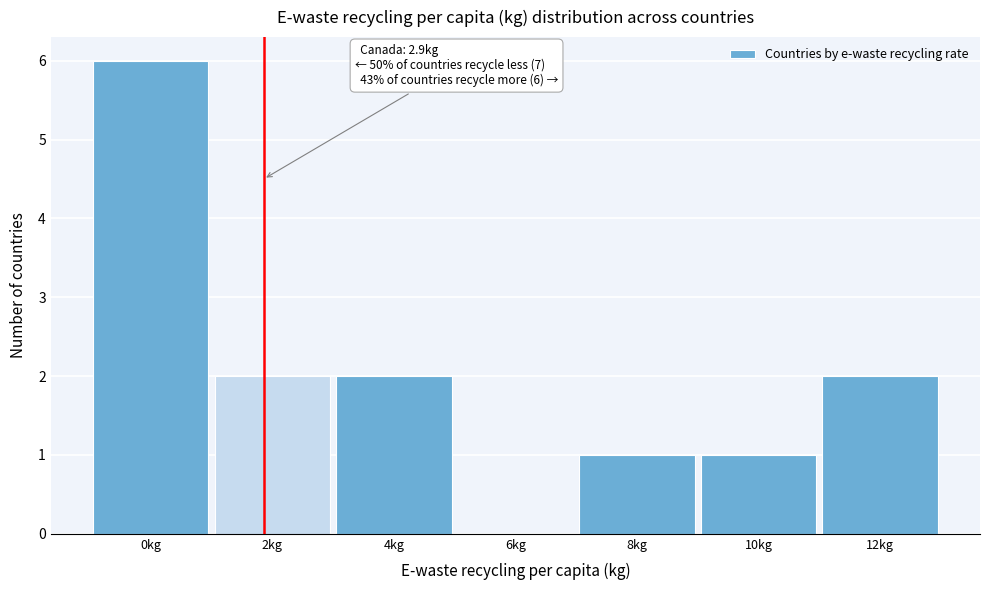

Reading left to right, transcribe all the data shown in this chart.

0kg=6	2kg=2	4kg=2	6kg=0	8kg=1	10kg=1	12kg=2